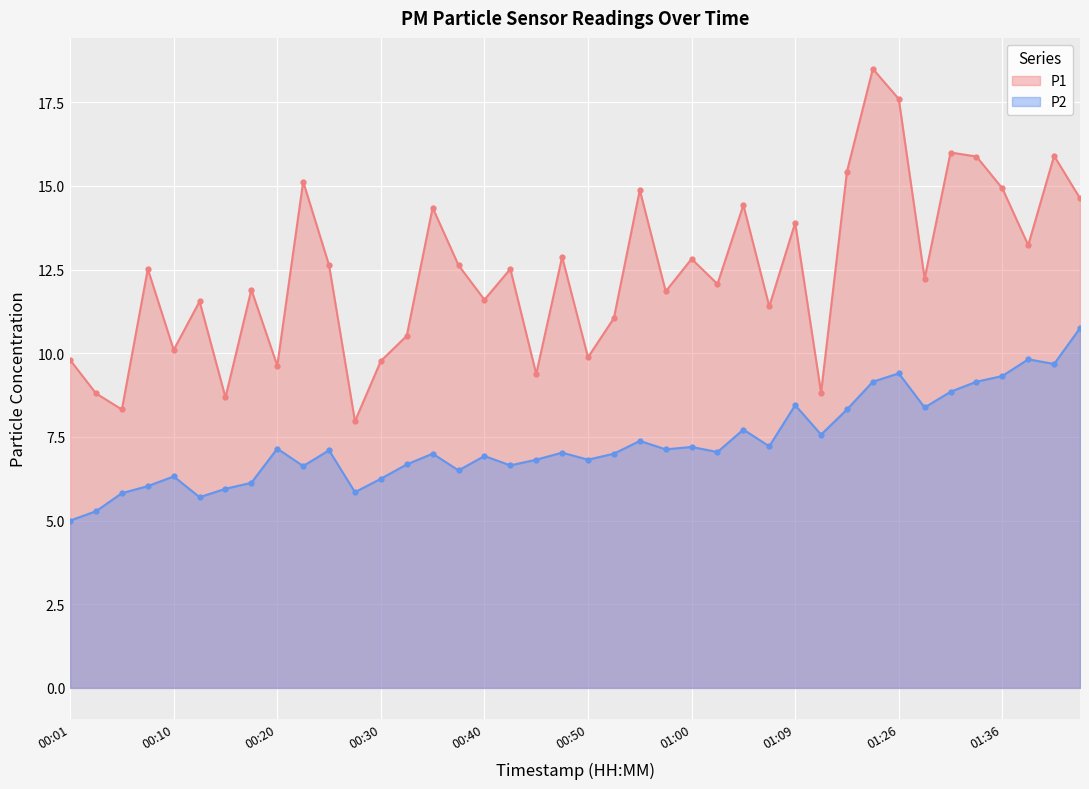

What is the difference between the P2 values at 23 and 14?

0.1